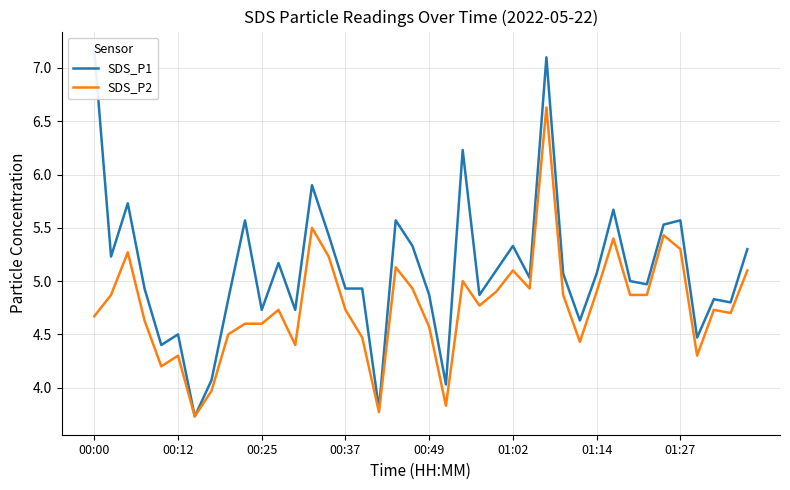

How many data points in SDS_P2 are less than 4?

4